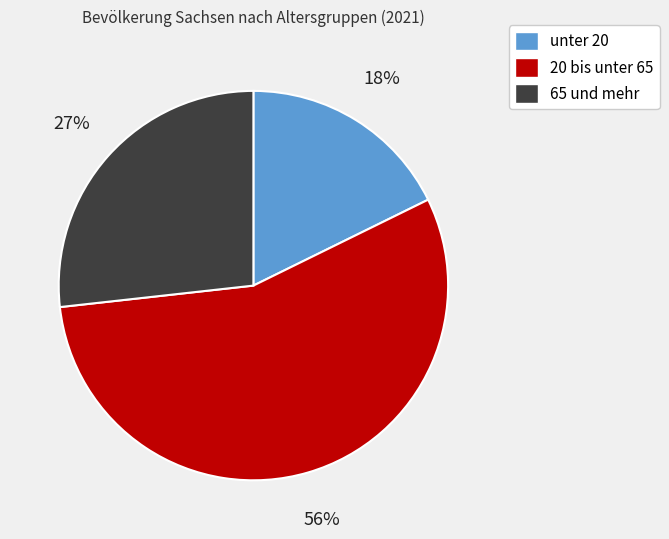

Is 65 und mehr the majority of the pie?

No